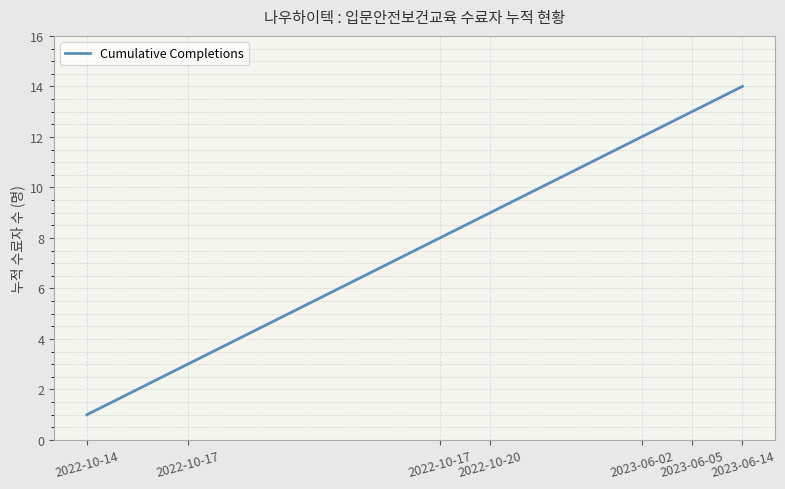

What is the difference between the maximum and minimum values?

13